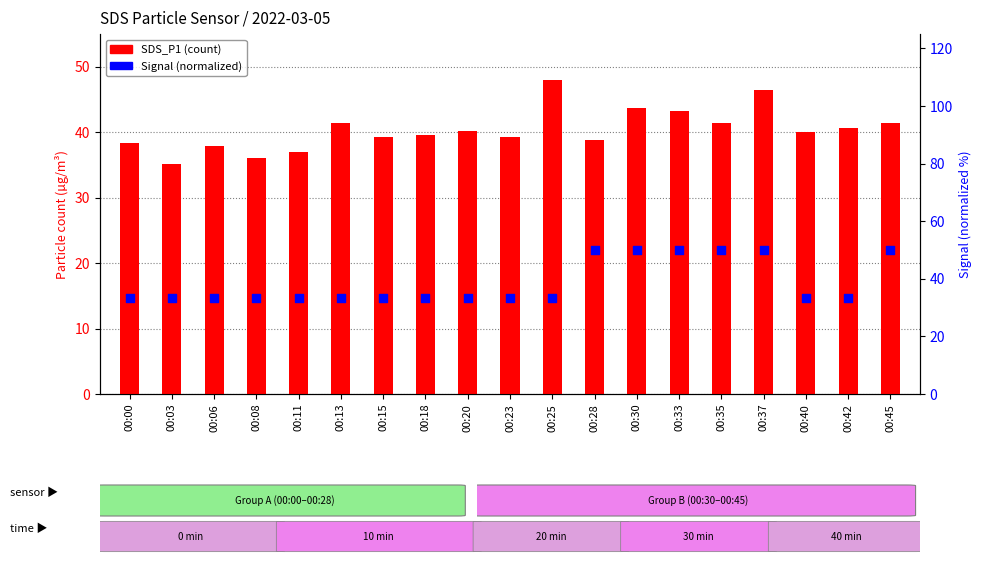

At how many categories does at least one series exceed 37?

17